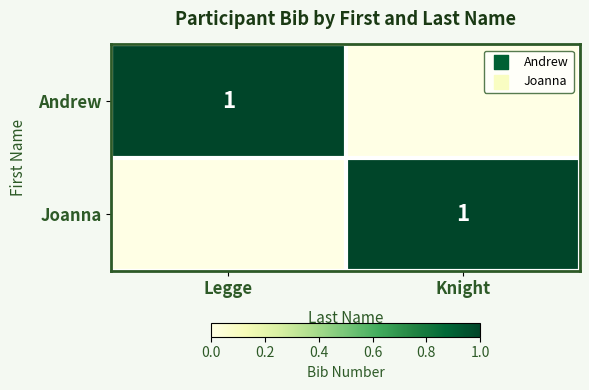

Is it true that Andrew equals 0 at Legge?

False